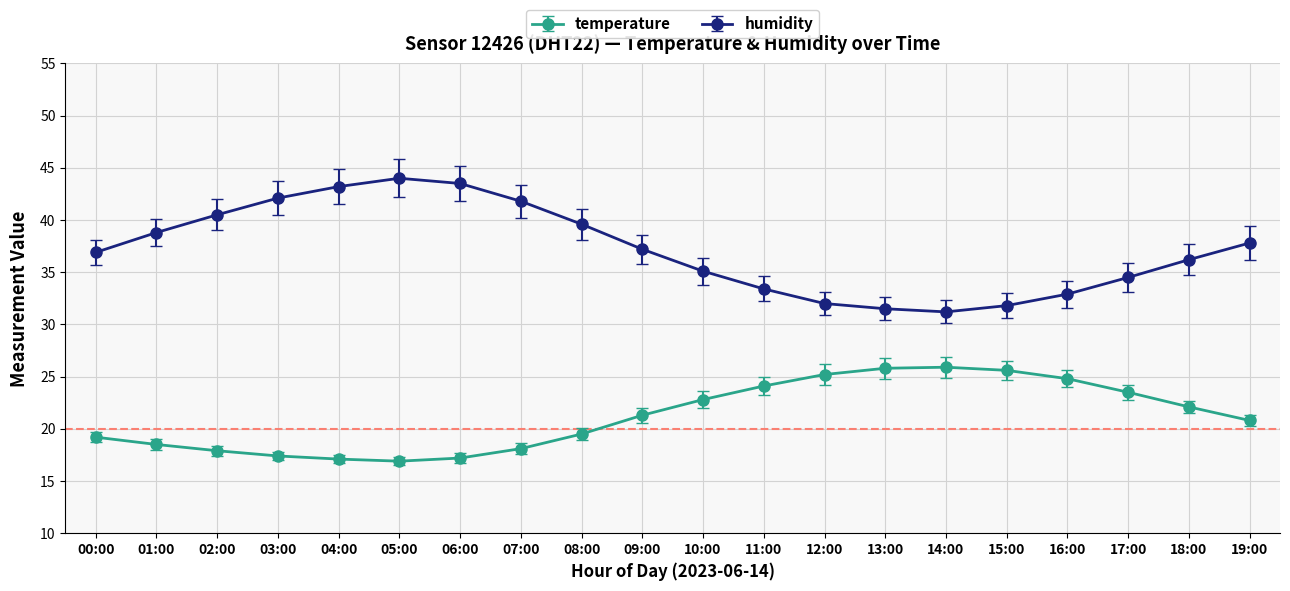

True or false: temperature has a value of 6.5 at 18:00.

False